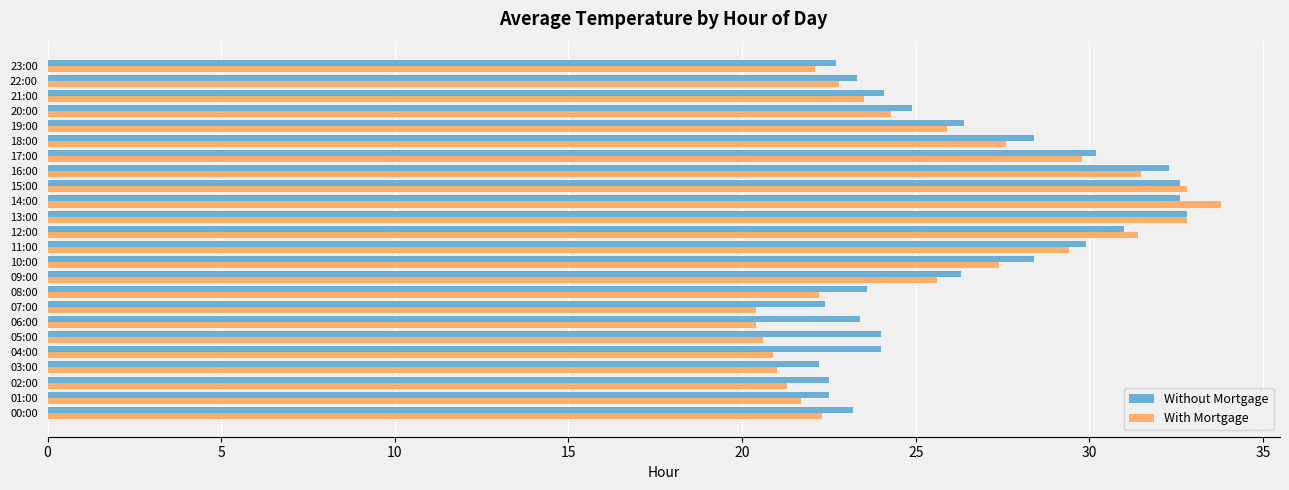

Rank the series by their average value, from lowest to highest.

With Mortgage, Without Mortgage